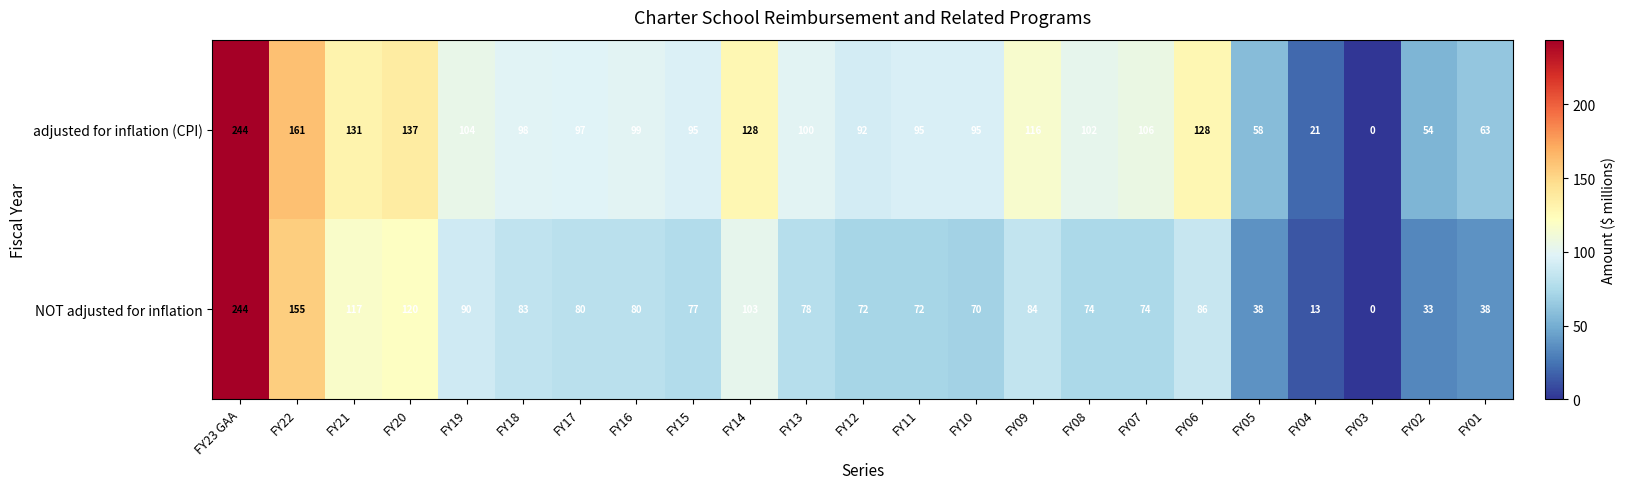

What is the spread (max minus min) of values at FY13?

22